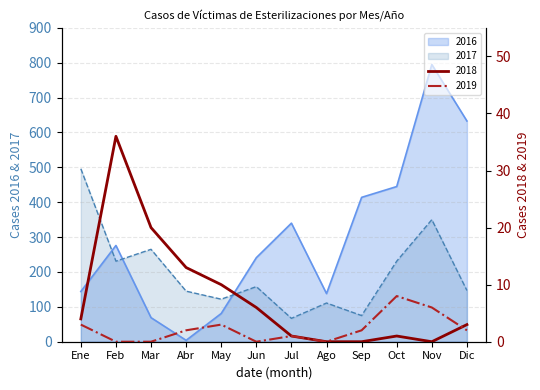

What is the label of the 1st point from the left?

Ene